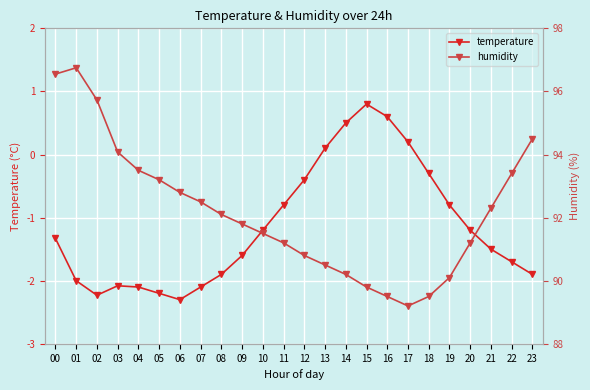

What is the total value across all series at 20?

-2.6